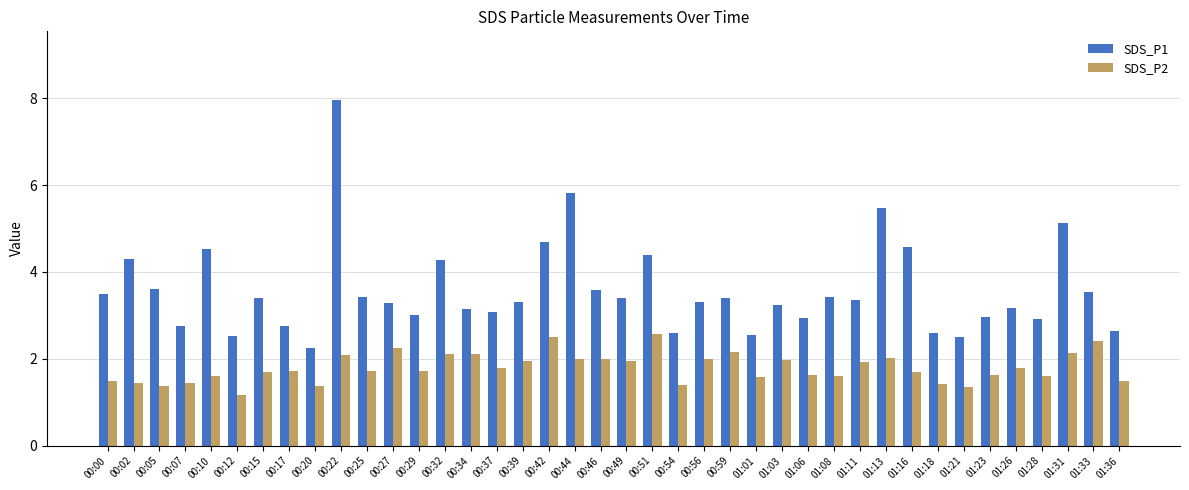

What is the sum of all SDS_P1 values?

143.3